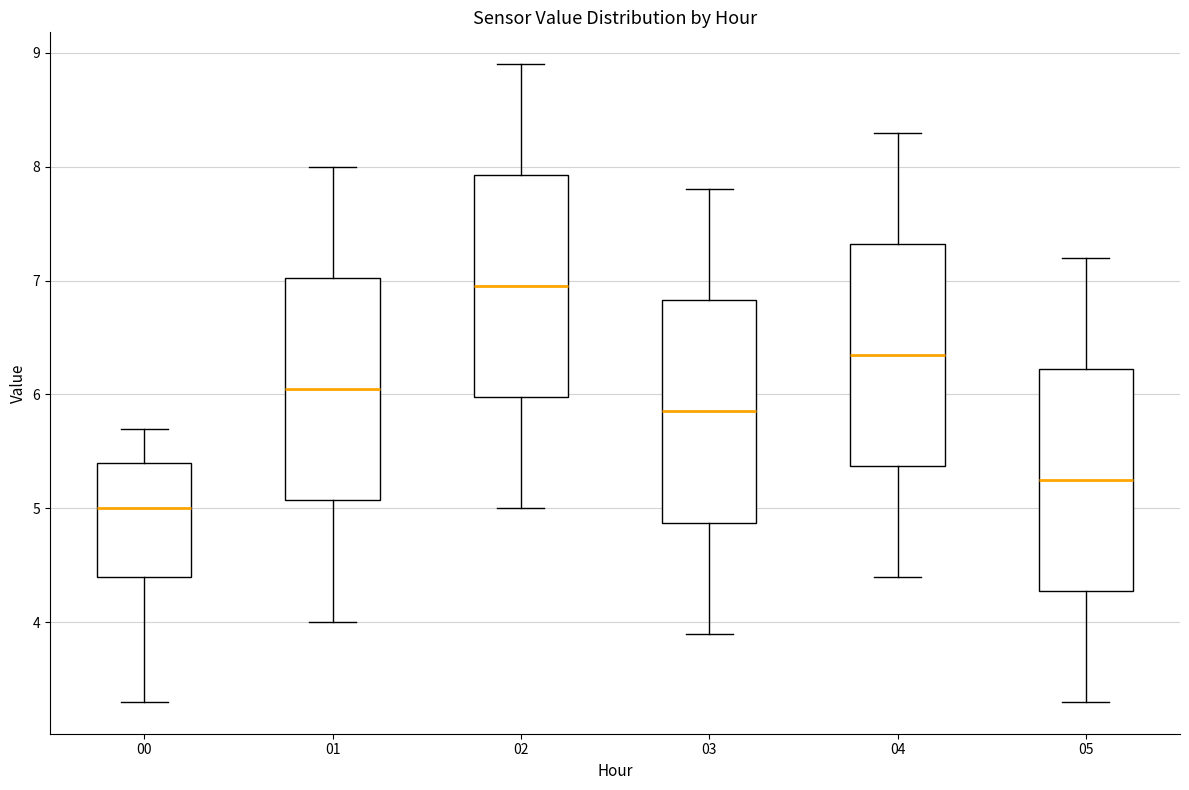

Reading left to right, transcribe this box plot: for each box, give where its median line is, the range the box spans, and where its two whiskers end, as read against the y-axis. The values are not printed on the chart, so give them approximately, as read against the axis.

00: median 5.0, box 4.4 to 5.4, whiskers 3.3 to 5.7
01: median 6.1, box 5.1 to 7.0, whiskers 4.0 to 8.0
02: median 7.0, box 6.0 to 7.9, whiskers 5.0 to 8.9
03: median 5.9, box 4.9 to 6.8, whiskers 3.9 to 7.8
04: median 6.4, box 5.4 to 7.3, whiskers 4.4 to 8.3
05: median 5.3, box 4.3 to 6.2, whiskers 3.3 to 7.2